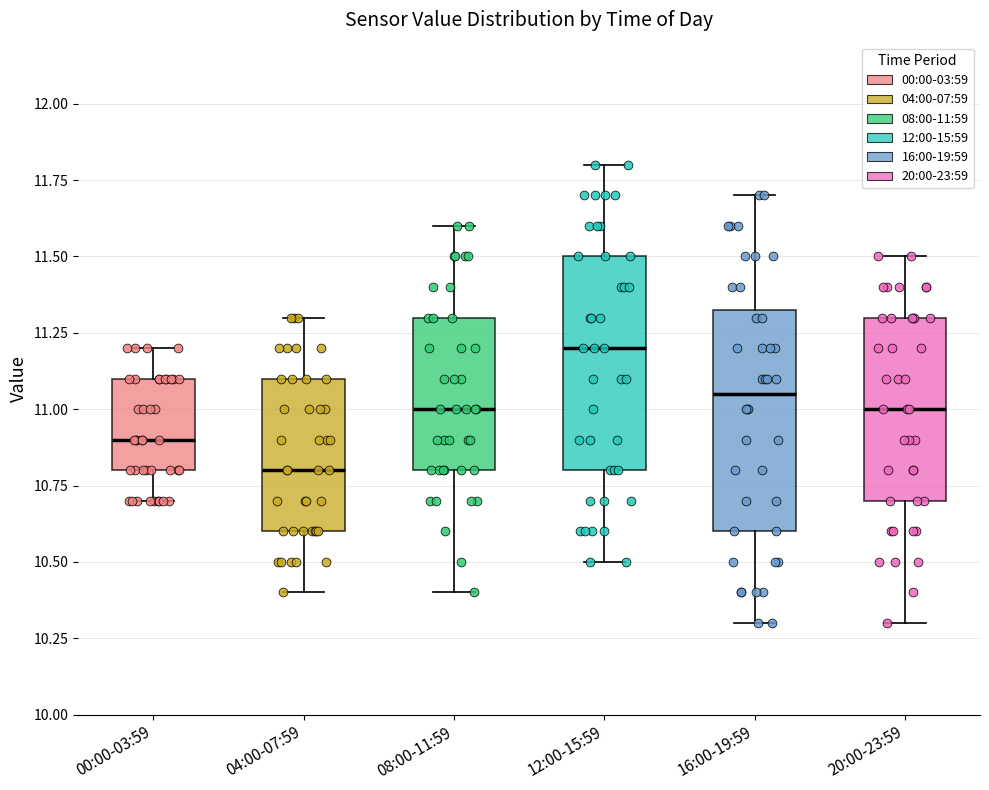

Reading left to right, transcribe this box plot: for each box, give where its median line is, the range the box spans, and where its two whiskers end, as read against the y-axis. The values are not printed on the chart, so give them approximately, as read against the axis.

00:00-03:59: median 10.90, box 10.80 to 11.10, whiskers 10.70 to 11.20
04:00-07:59: median 10.80, box 10.60 to 11.10, whiskers 10.40 to 11.30
08:00-11:59: median 11.00, box 10.80 to 11.30, whiskers 10.40 to 11.60
12:00-15:59: median 11.20, box 10.80 to 11.50, whiskers 10.50 to 11.80
16:00-19:59: median 11.05, box 10.60 to 11.35, whiskers 10.30 to 11.70
20:00-23:59: median 11.00, box 10.70 to 11.30, whiskers 10.30 to 11.50